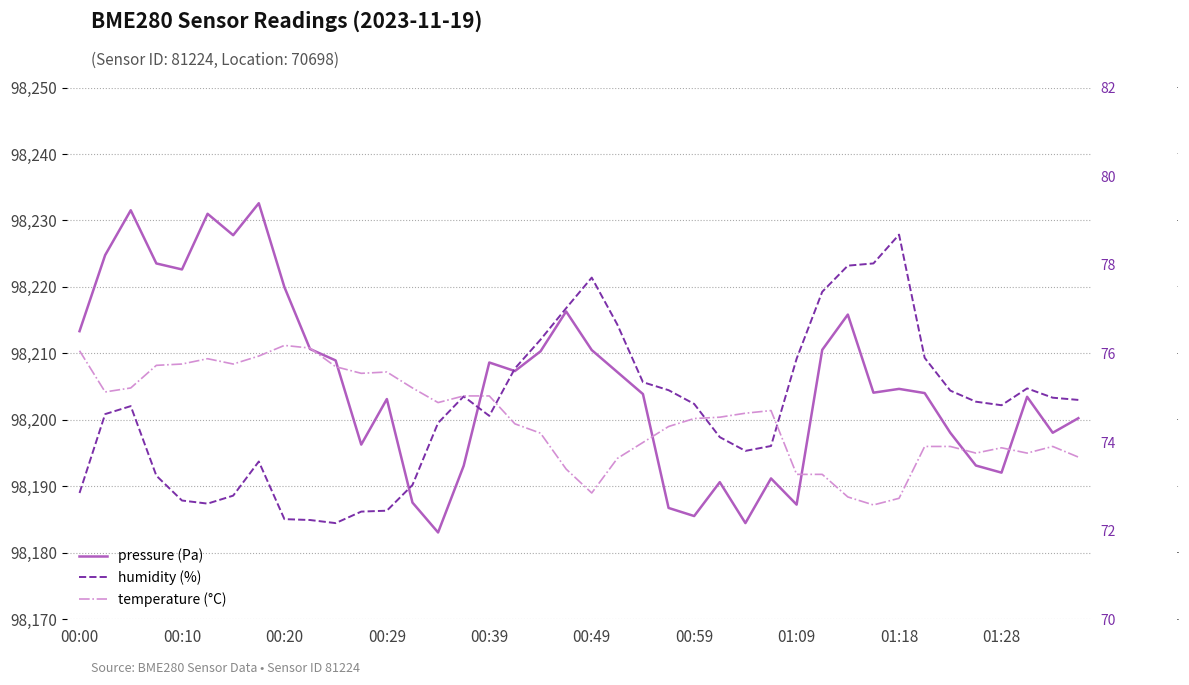

Which has a higher value, 30 or 20?

30